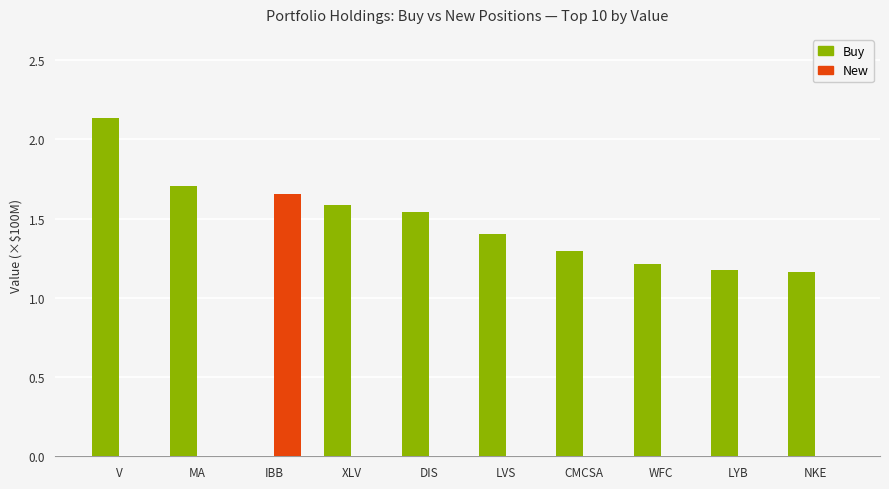

Which category has the highest value across all series?

V